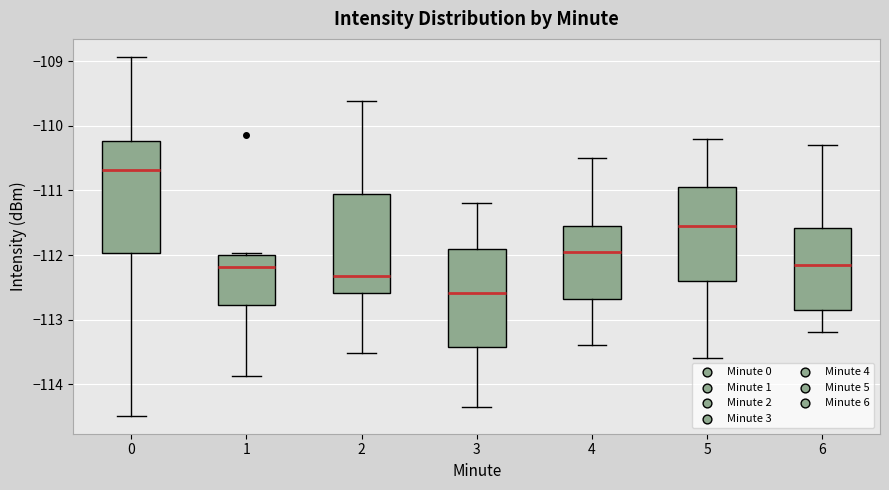

Which box is the tallest, from its lower edge to its upper edge?

0